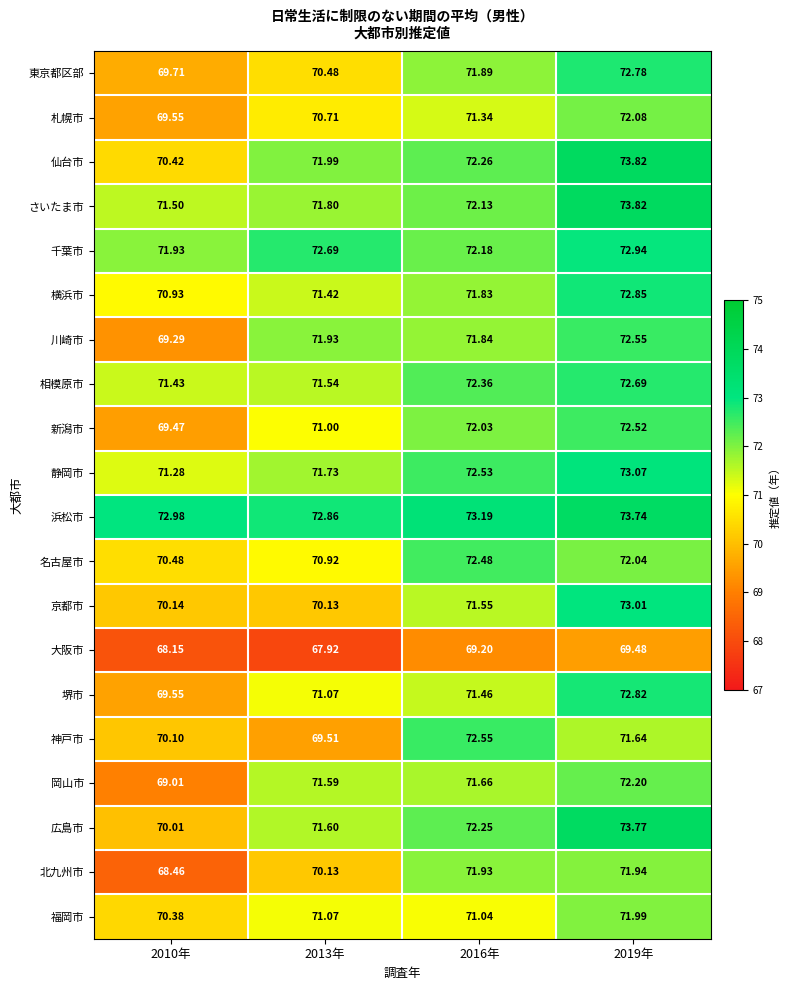

Count the number of data series in this chart.

20